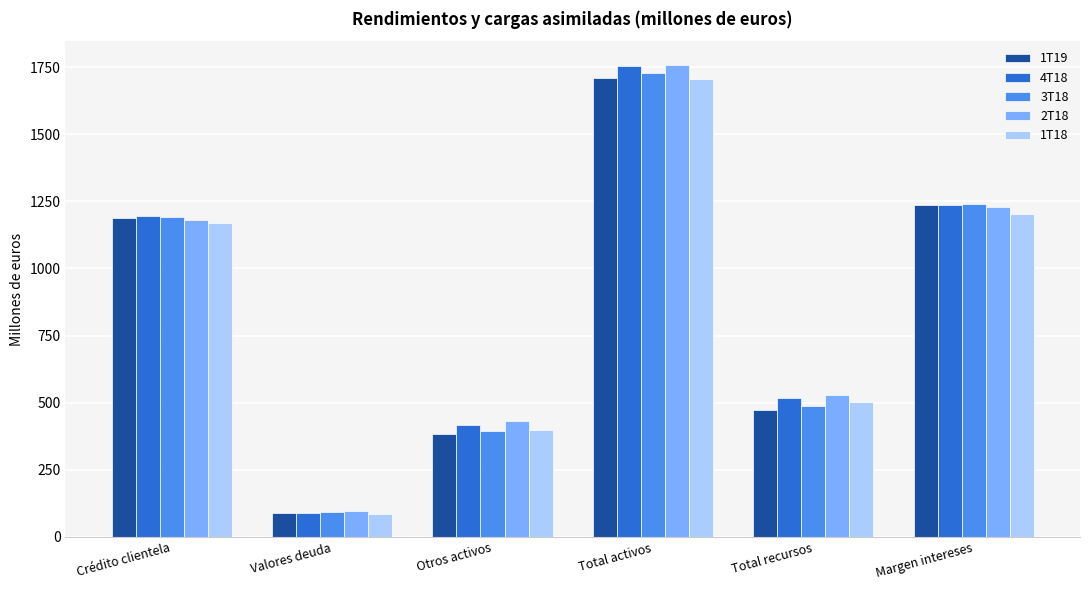

What is the smallest value displayed?

85